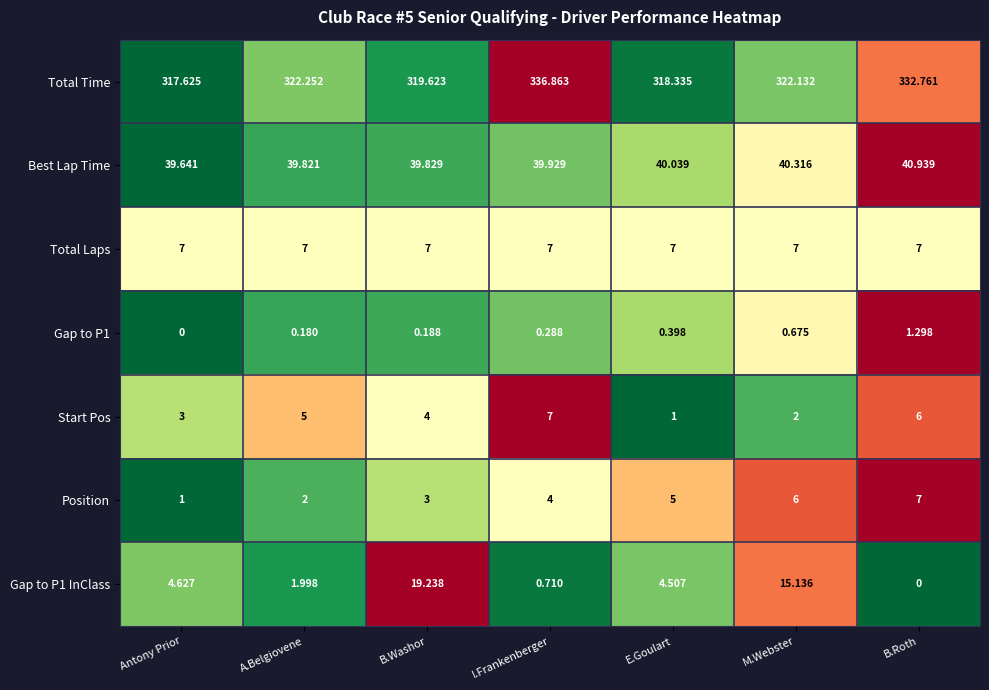

Where is Start Pos nearest to the value 4?

B.Washor